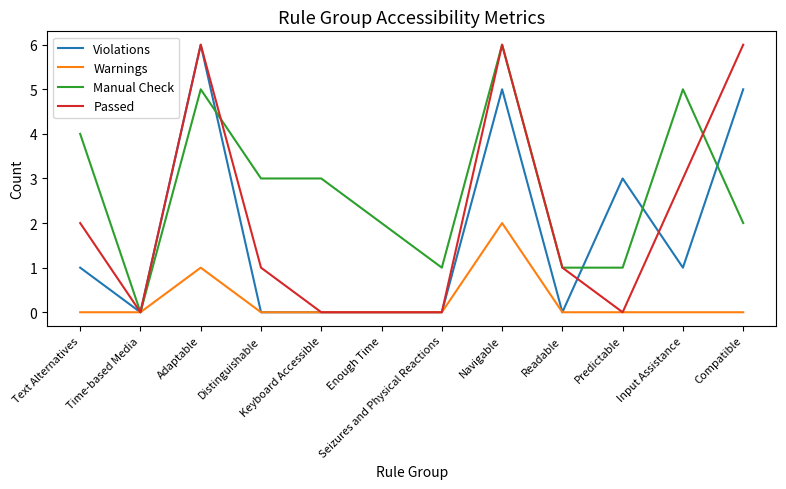

Where is the first local minimum for Manual Check?

Time-based Media